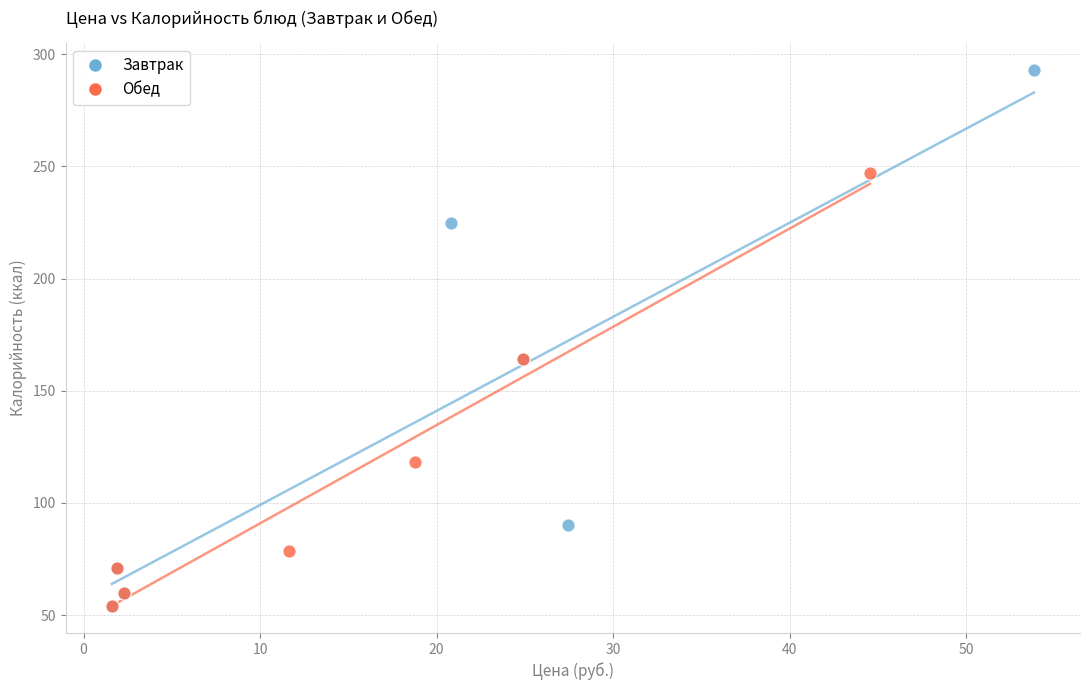

Which series has the largest Y range (max minus min)?

Завтрак